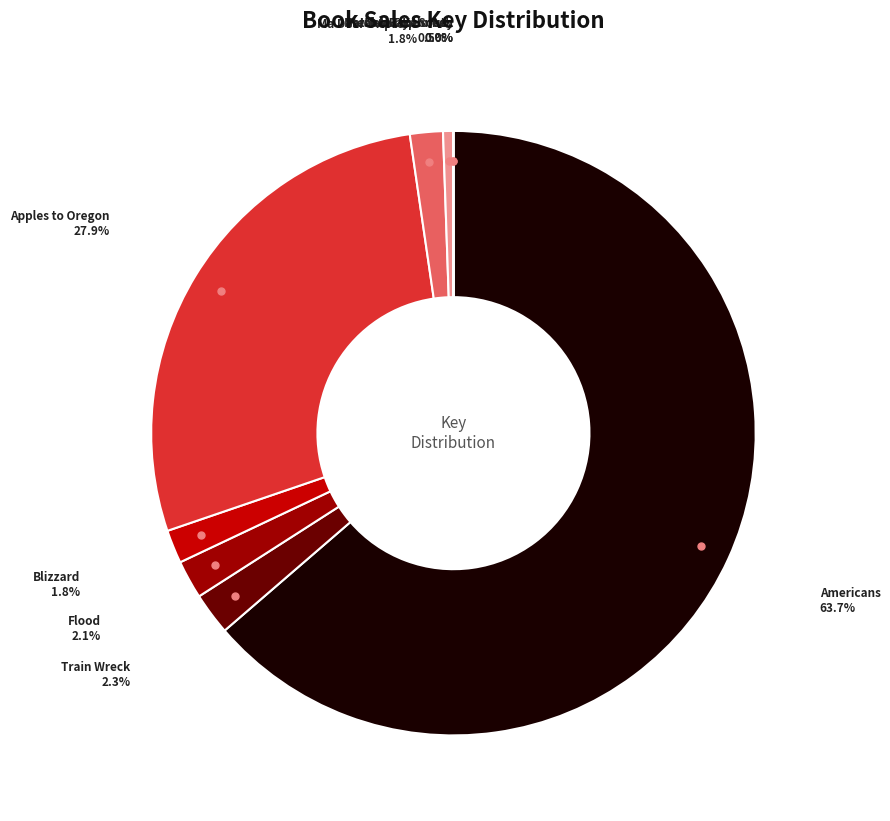

Is there a majority slice in this chart?

Yes